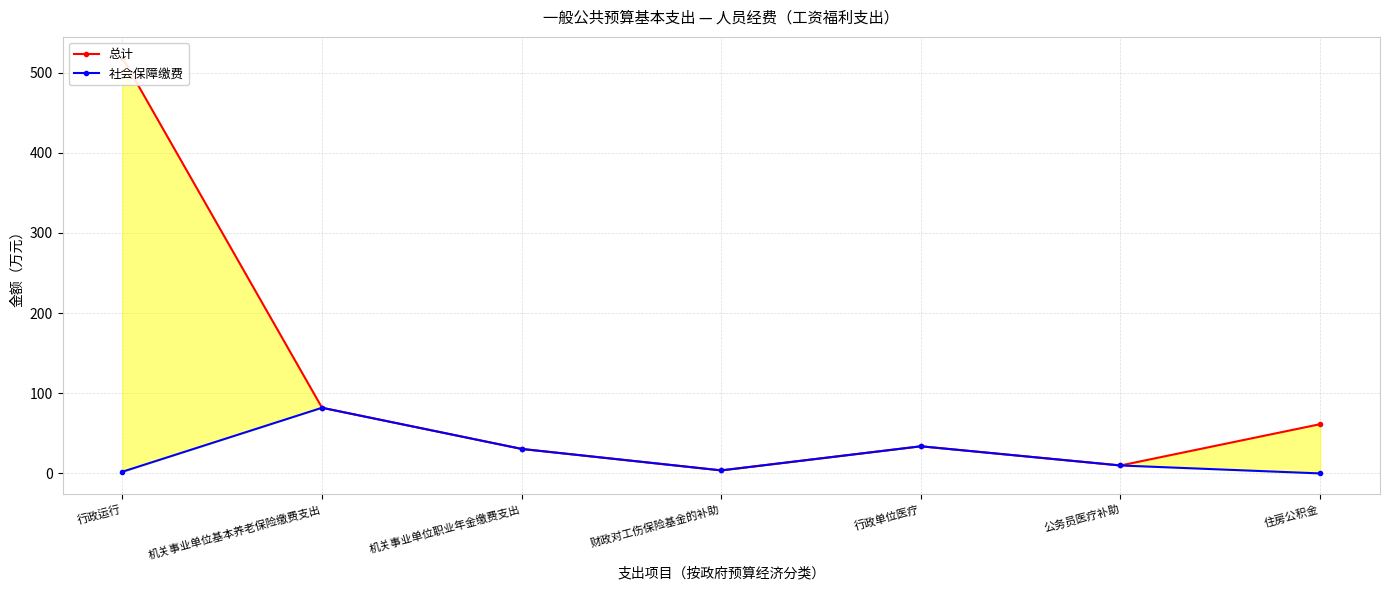

How many series are shown in this chart?

2